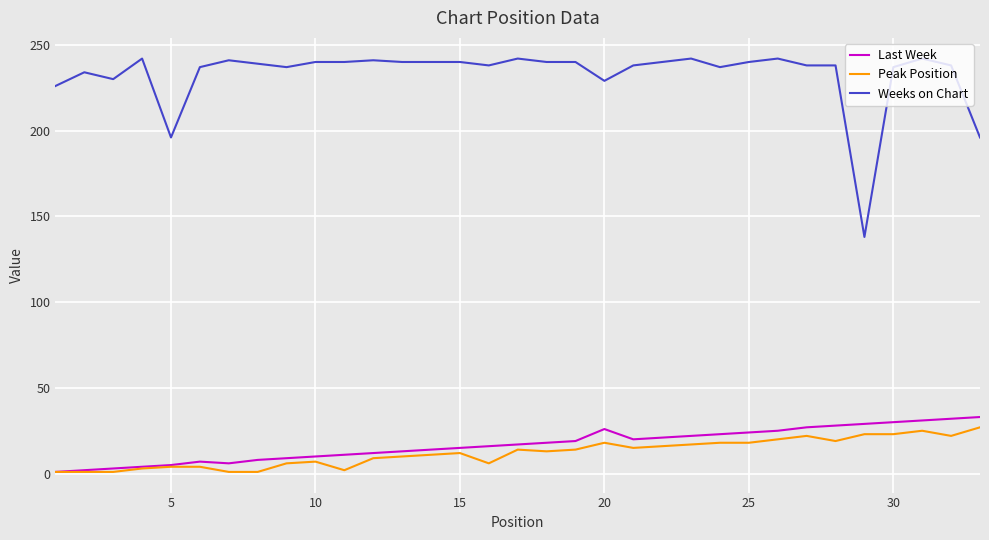

What is the greatest value displayed?

242